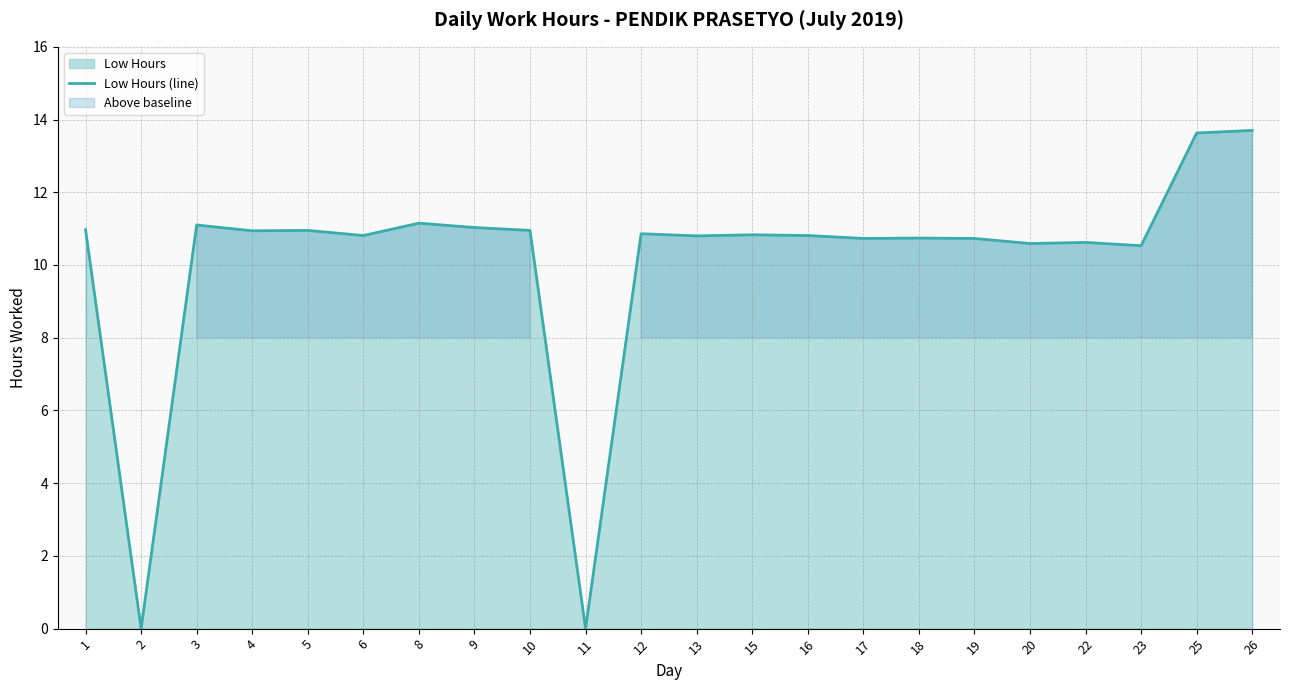

Does the chart have visible grid lines?

Yes